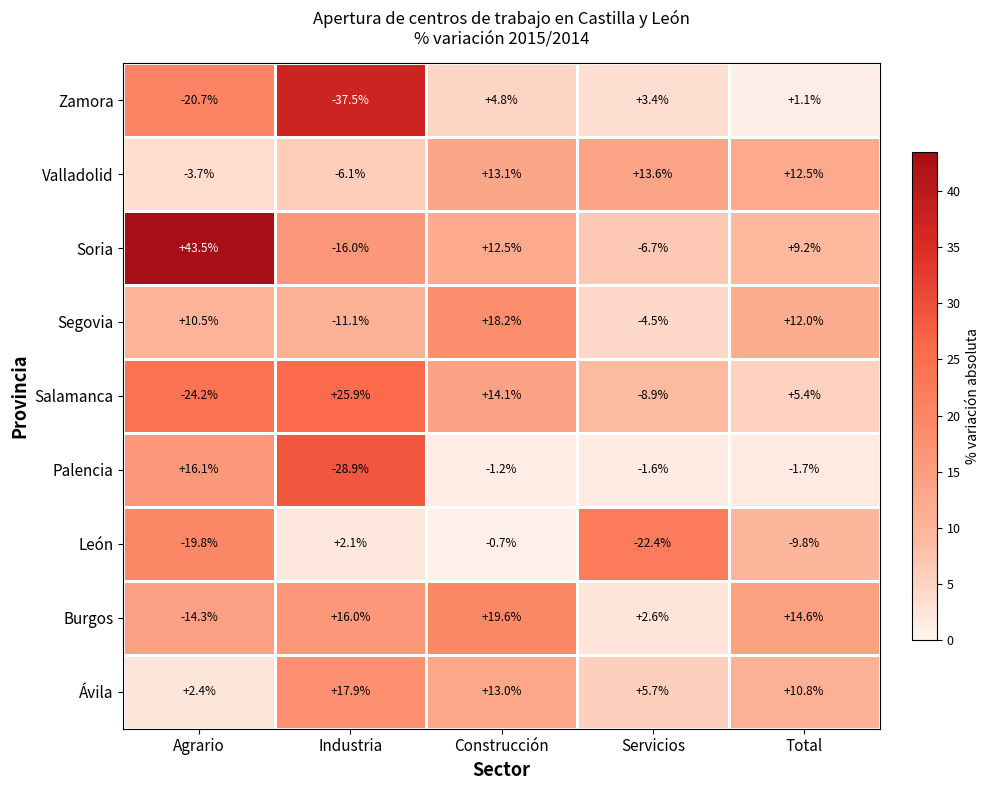

What is the difference between the maximum and minimum values in the Burgos series?

33.9